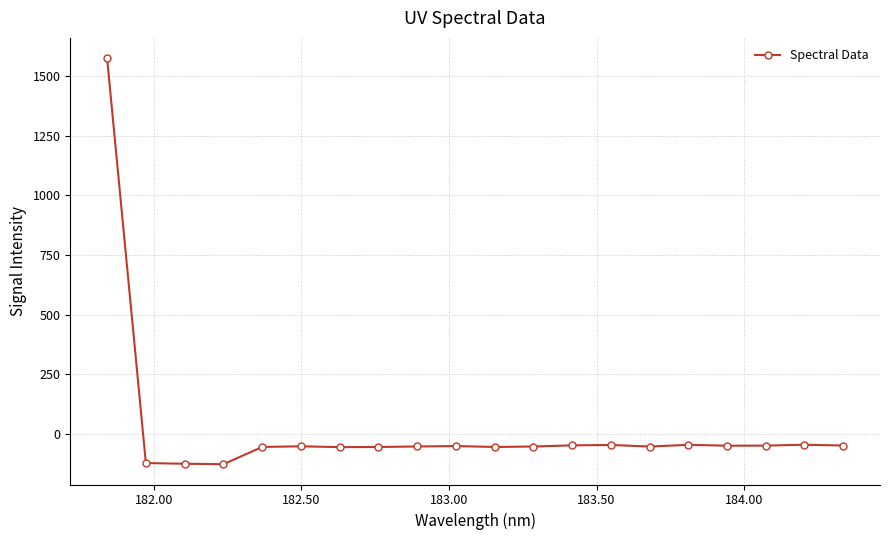

What is the smallest value displayed?

-128.4